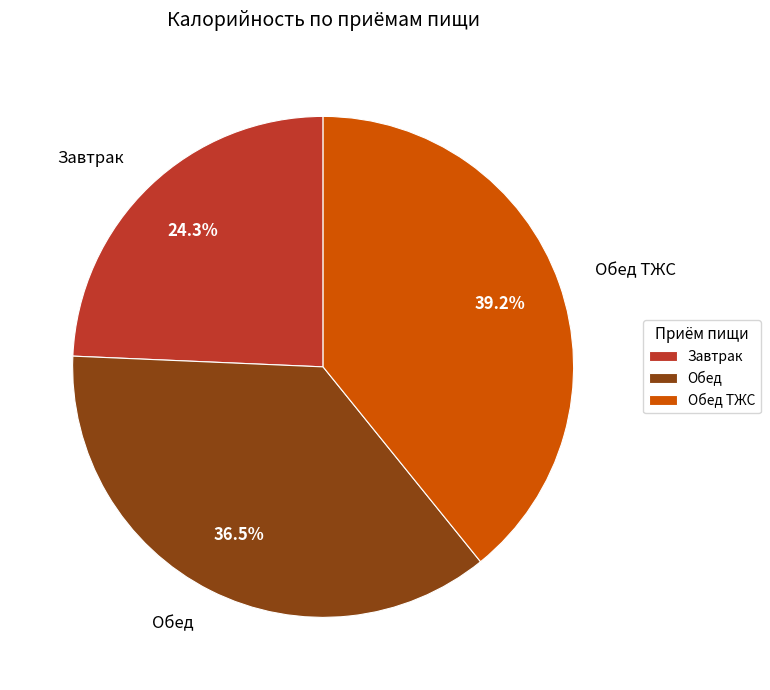

To the nearest percent, what portion does Завтрак represent?

24%